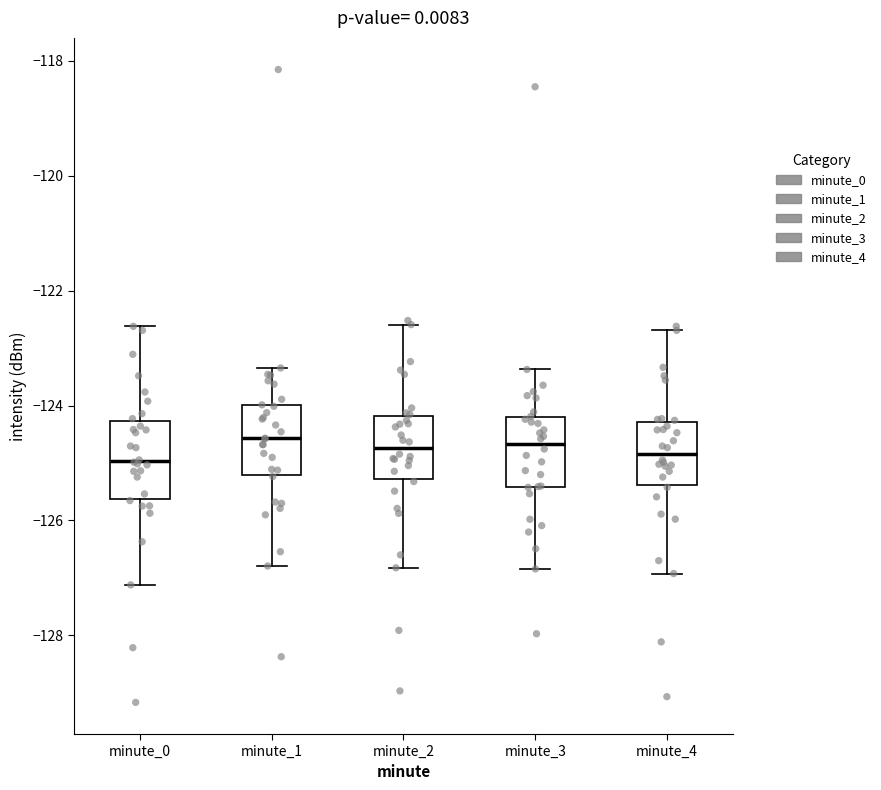

Where does the lower whisker of the box for minute_4 end on the y-axis? The values are not printed on the chart, so give them approximately, as read against the axis.

-127.0